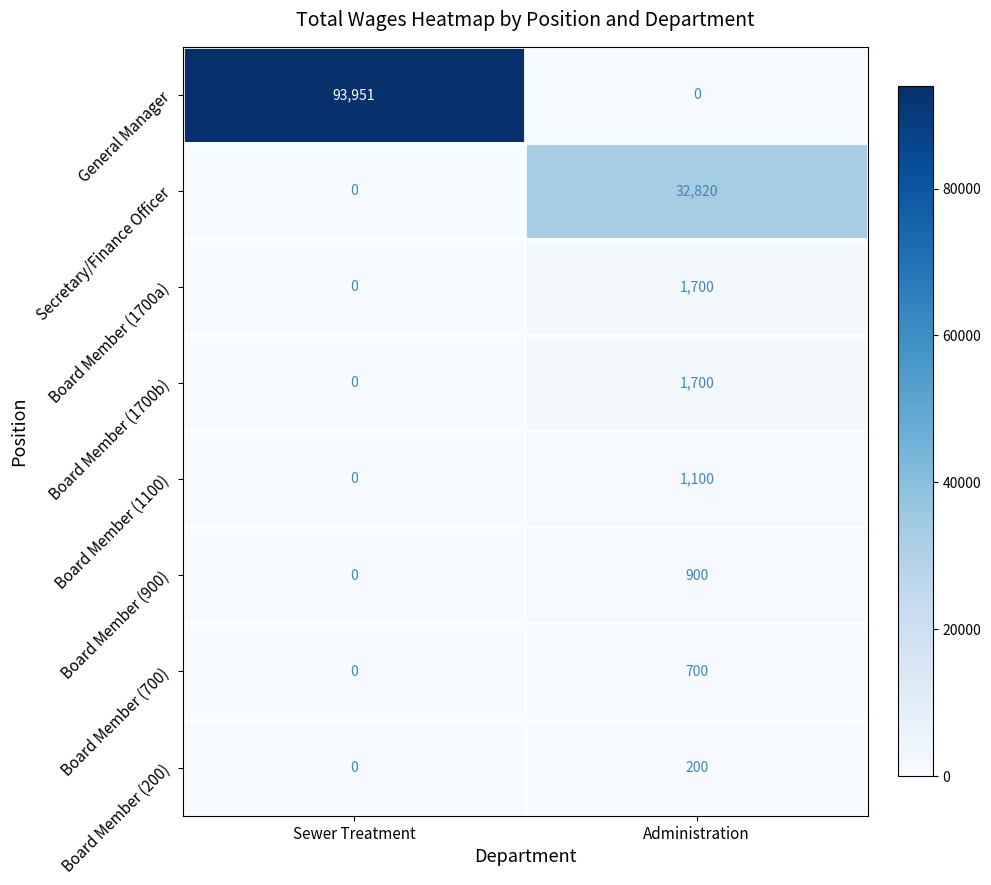

Where is Secretary/Finance Officer nearest to the value 16410?

Sewer Treatment